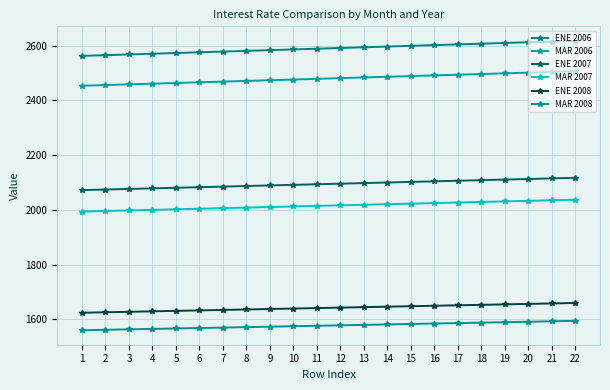

The value of ENE 2007 at 21 is 459.7. True or false?

False